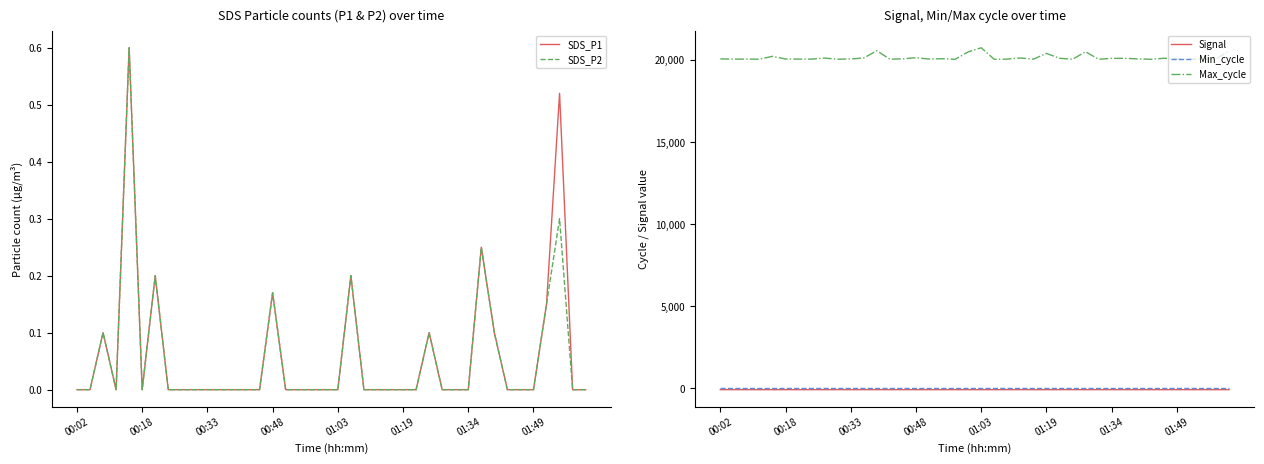

What is the highest value of the Max_cycle series?

20744